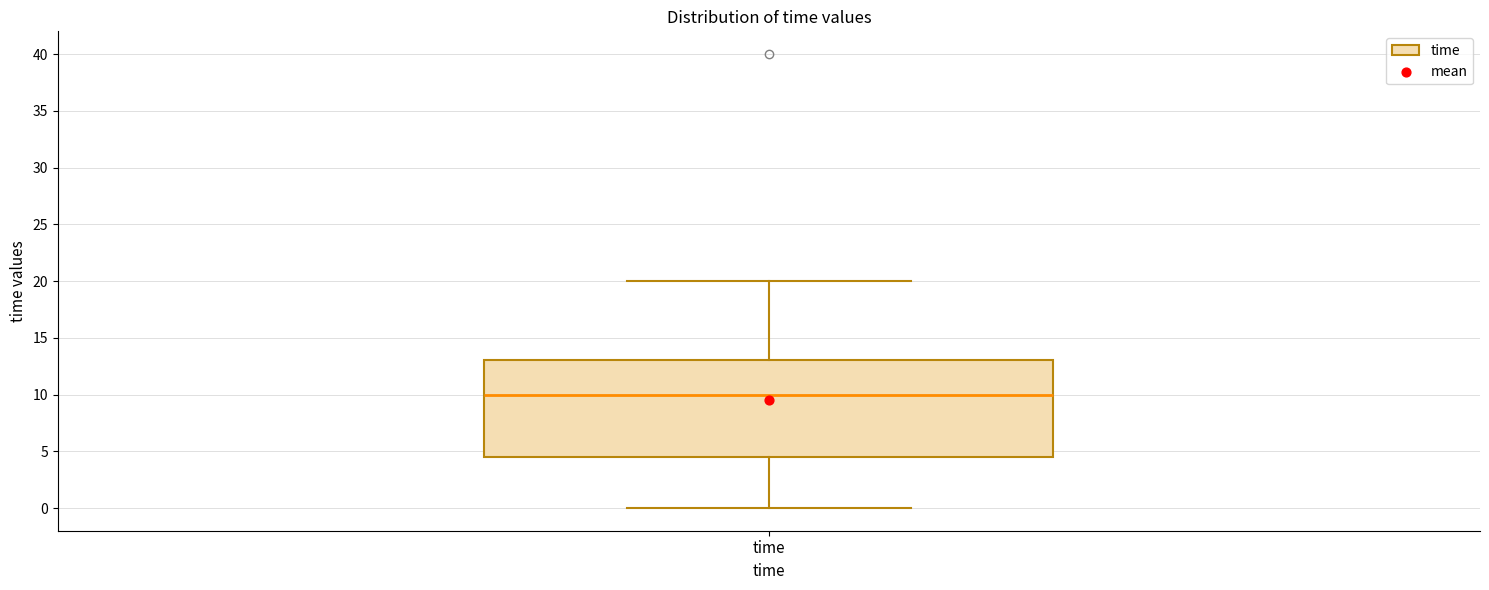

Where does the median line of the box for time sit on the y-axis? The values are not printed on the chart, so give them approximately, as read against the axis.

10.0